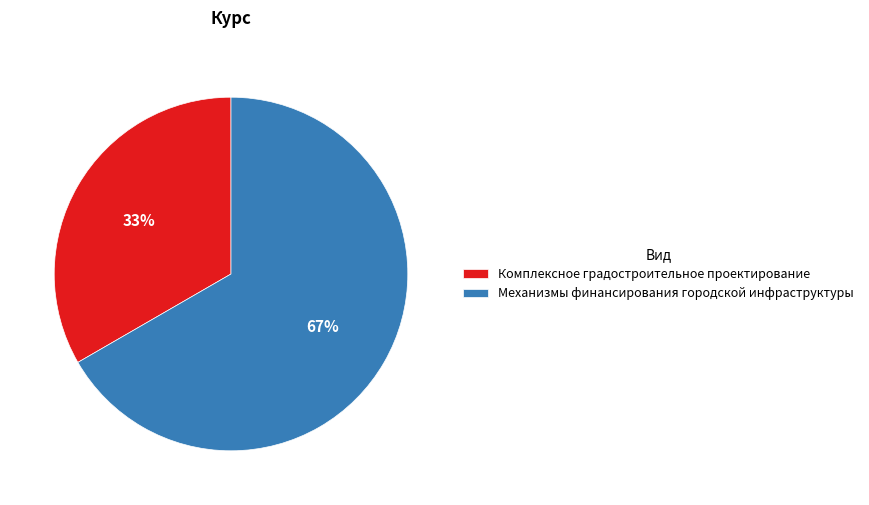

To the nearest percent, what is the combined percentage of Комплексное градостроительное проектирование and Механизмы финансирования городской инфраструктуры?

100%